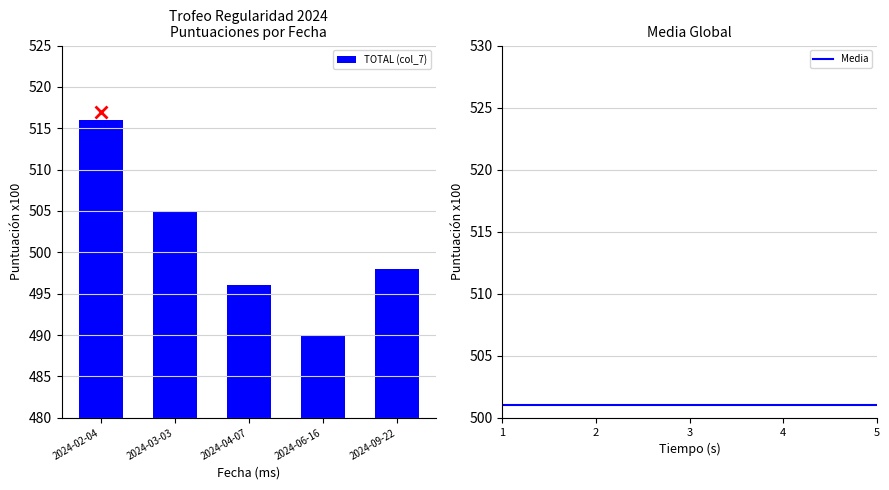

Where does the data first go above 498?

2024-02-04